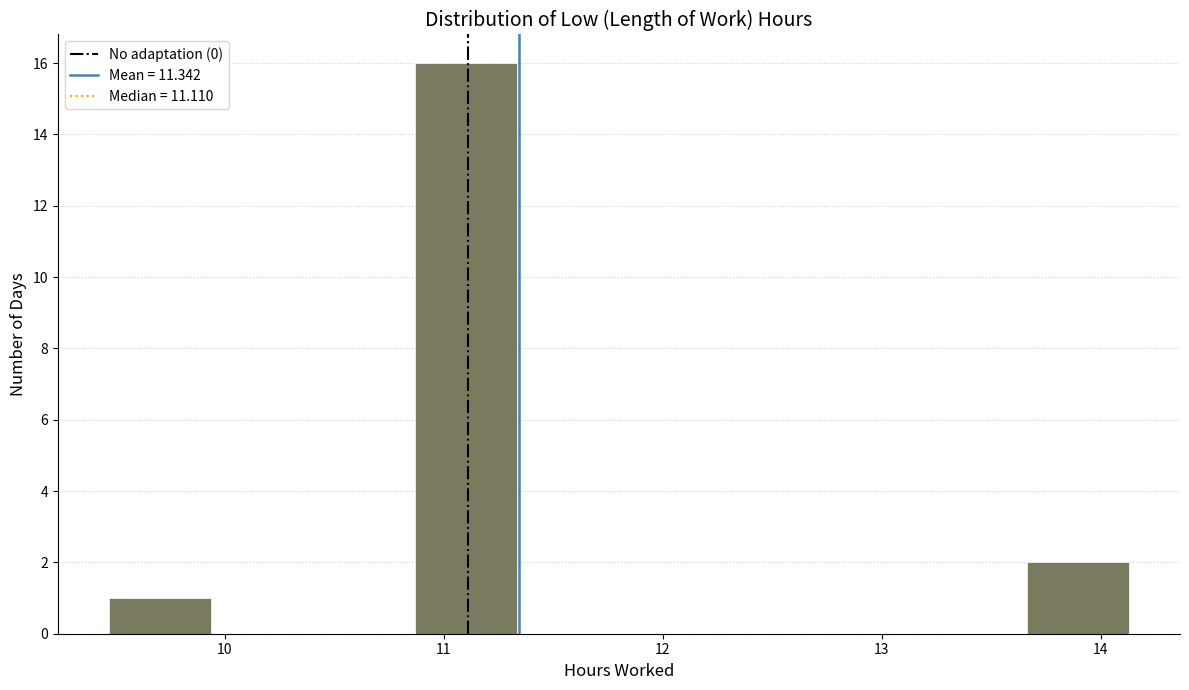

Reading left to right, transcribe this chart: for each bar, give the range it covers on the x-axis and its height. Neither the bar edges nor the heights are printed on the chart, so give them approximately, as read against the axes.

9.5 to 9.9: 1
9.9 to 10.4: 0
10.4 to 10.9: 0
10.9 to 11.3: 16
11.3 to 11.8: 0
11.8 to 12.3: 0
12.3 to 12.7: 0
12.7 to 13.2: 0
13.2 to 13.7: 0
13.7 to 14.1: 2